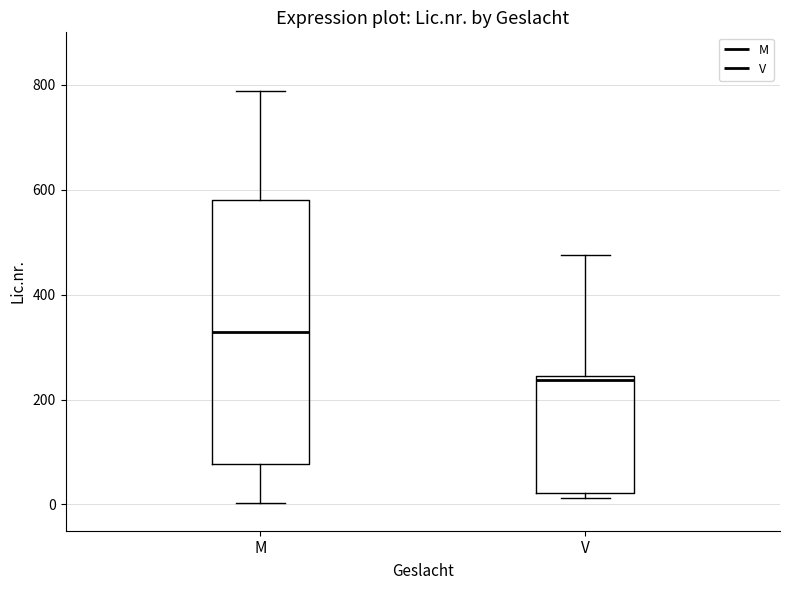

Which box has the lowest median line?

V